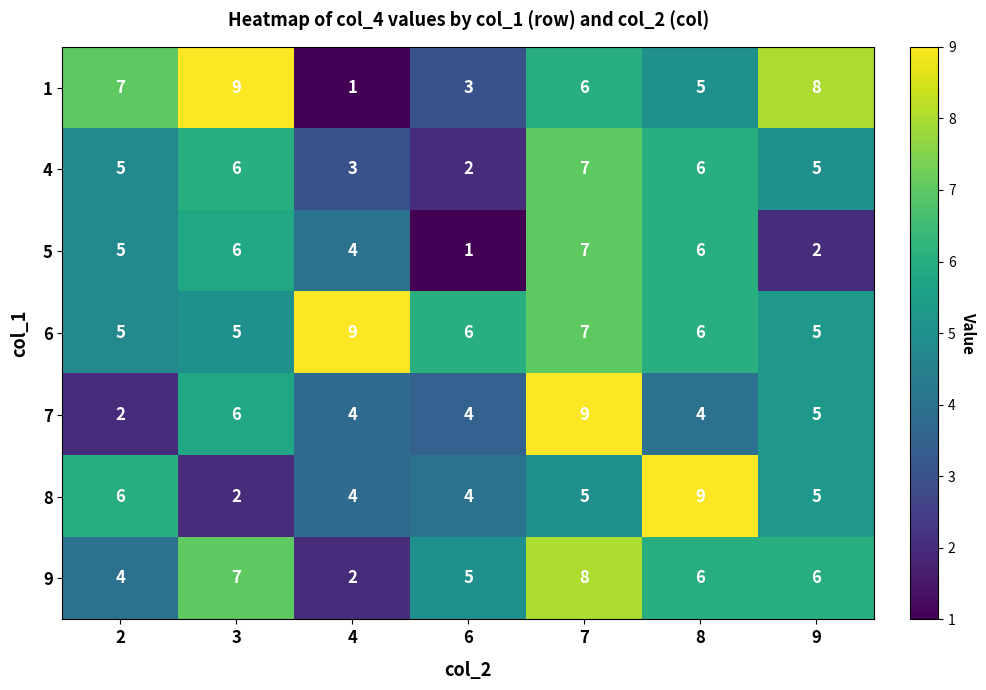

What is the sum of all 4 values?

34